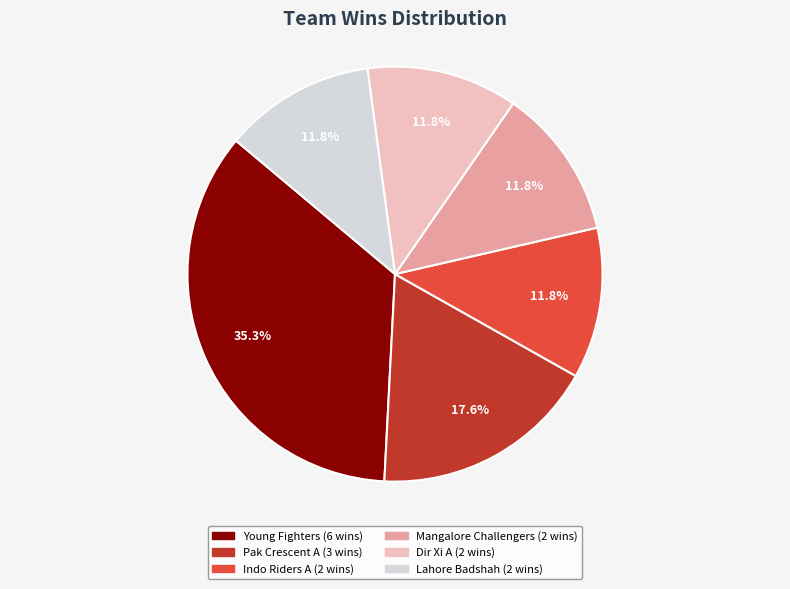

Does any single category account for the majority?

No